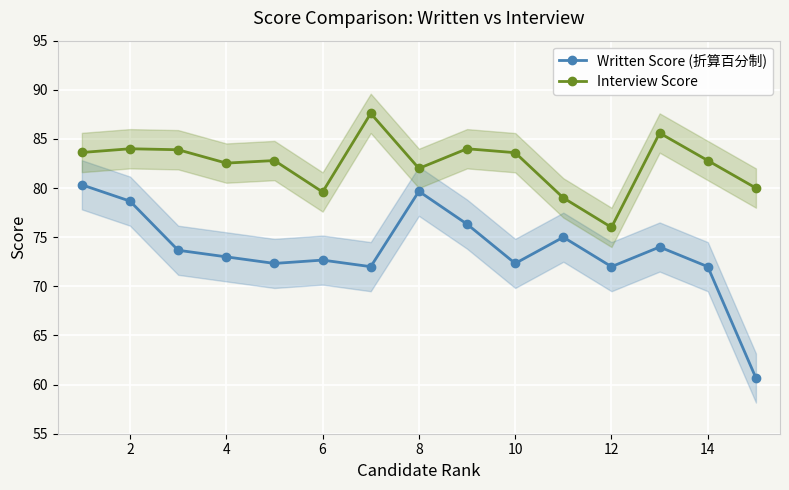

Is this an area chart (filled region under the line)?

No